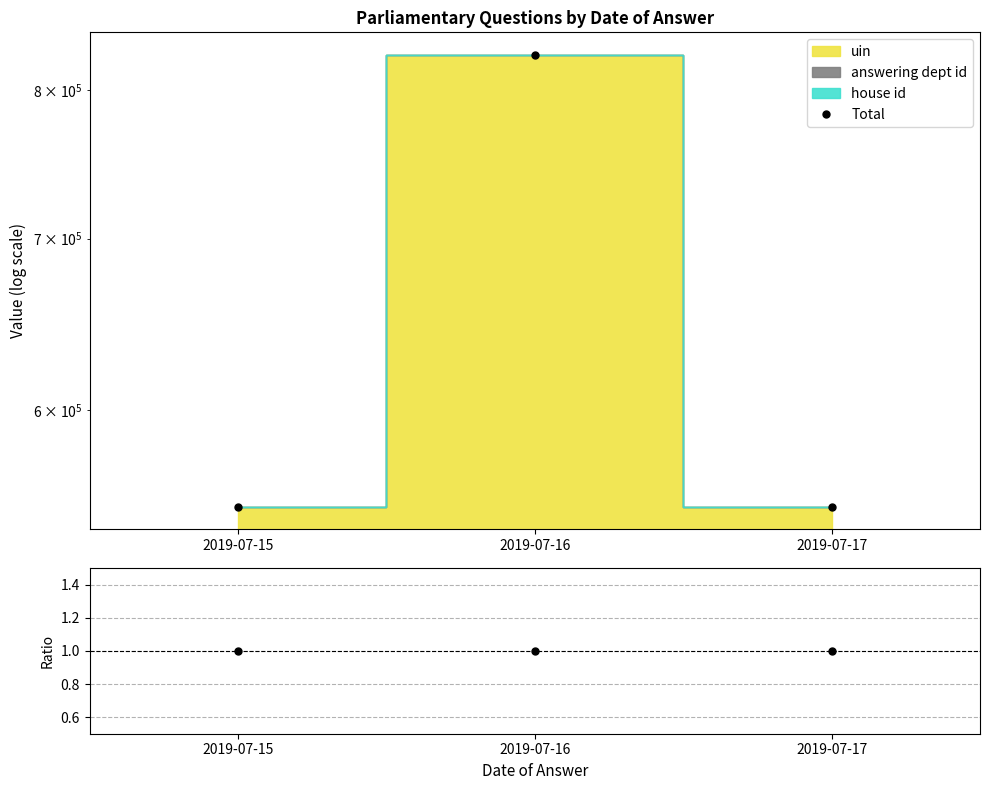

How many lines are shown in the chart?

2